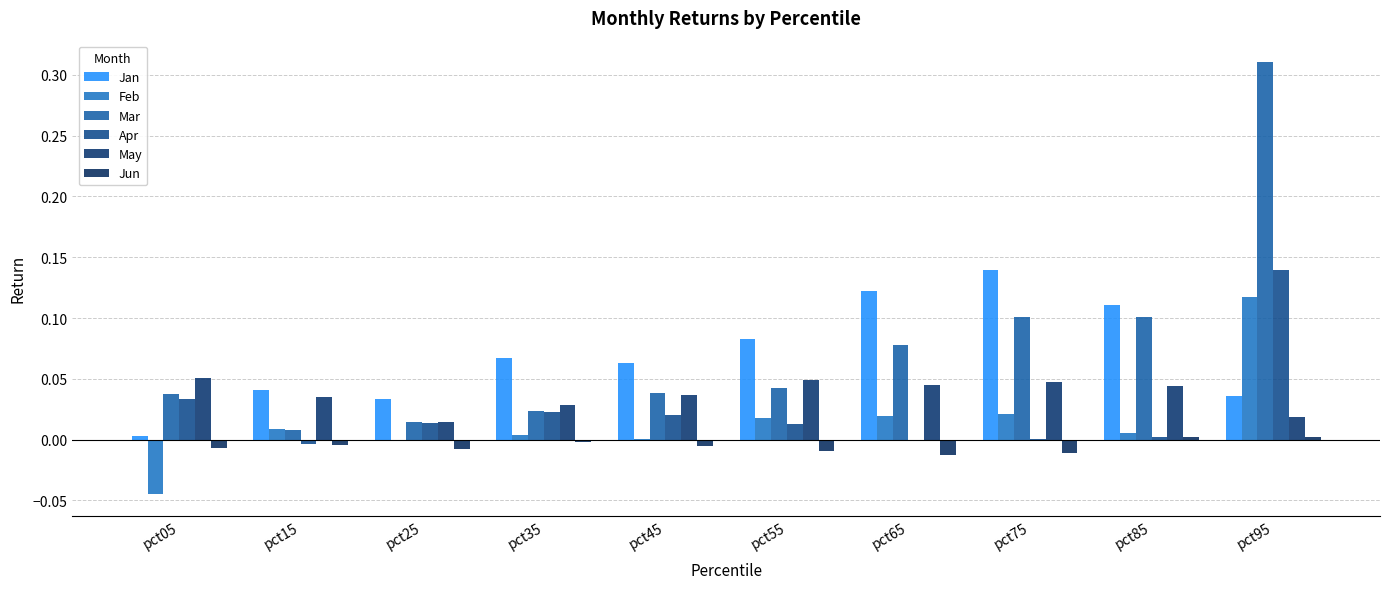

What is the difference between the maximum and second lowest values in the Feb series?

0.1